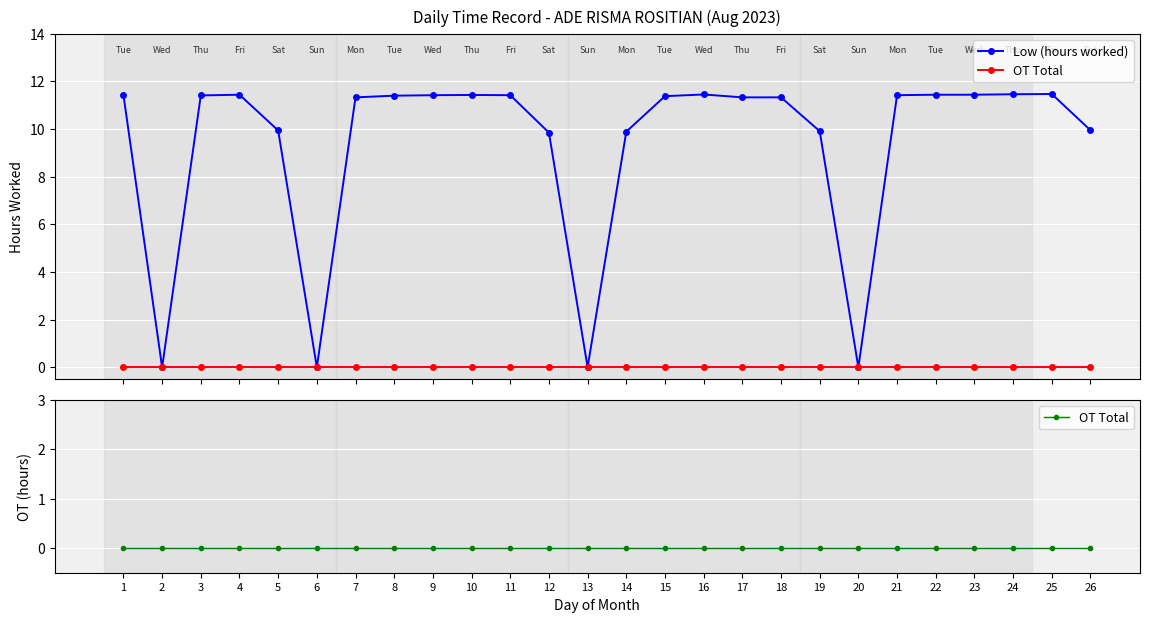

How many positive values does the Low (hours worked) series have?

22